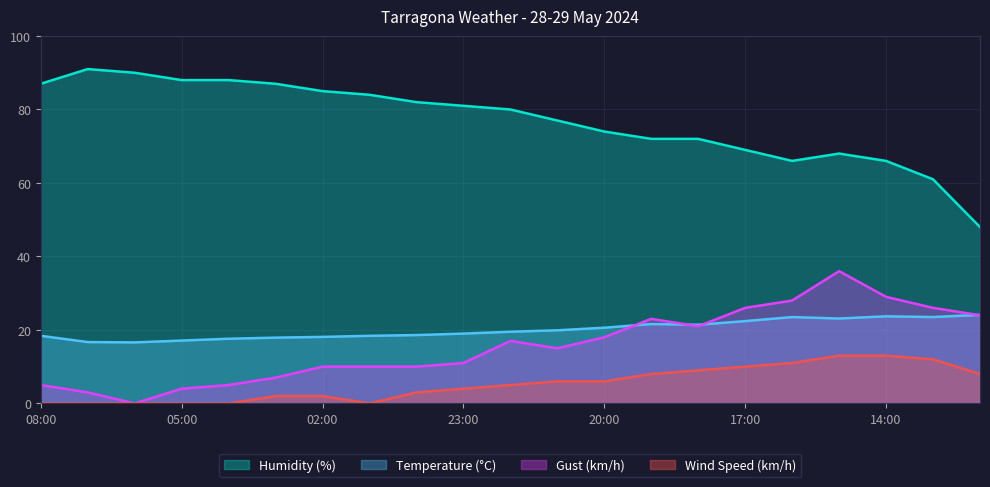

Between 15:00 and 06:00, which is larger?

15:00